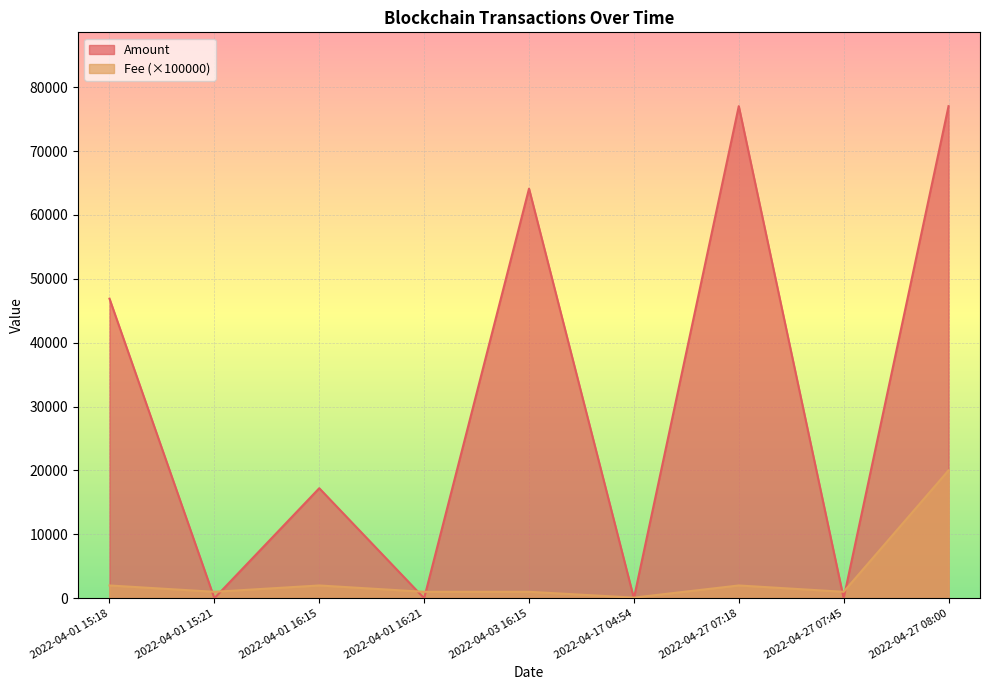

How many interior local valleys does the Fee series have?

3